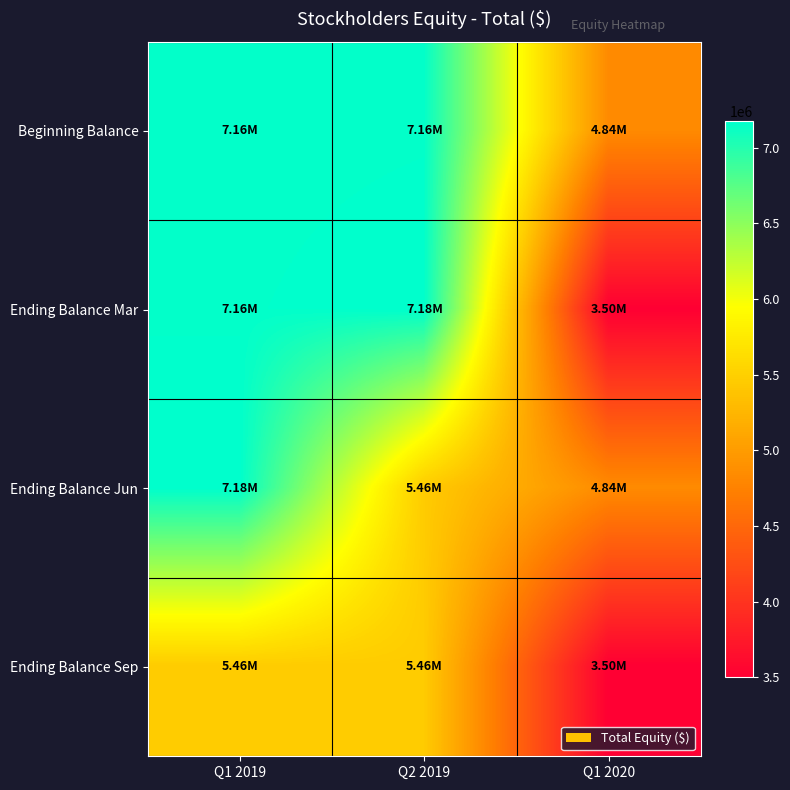

Reading left to right, list all the values displayed in this chart.

Beginning Balance: Q1 2019=7157000	Q2 2019=7162000	Q1 2020=4836000
Ending Balance Mar: Q1 2019=7162000	Q2 2019=7179000	Q1 2020=3500000
Ending Balance Jun: Q1 2019=7179000	Q2 2019=5459000	Q1 2020=4836000
Ending Balance Sep: Q1 2019=5459000	Q2 2019=5459000	Q1 2020=3500000